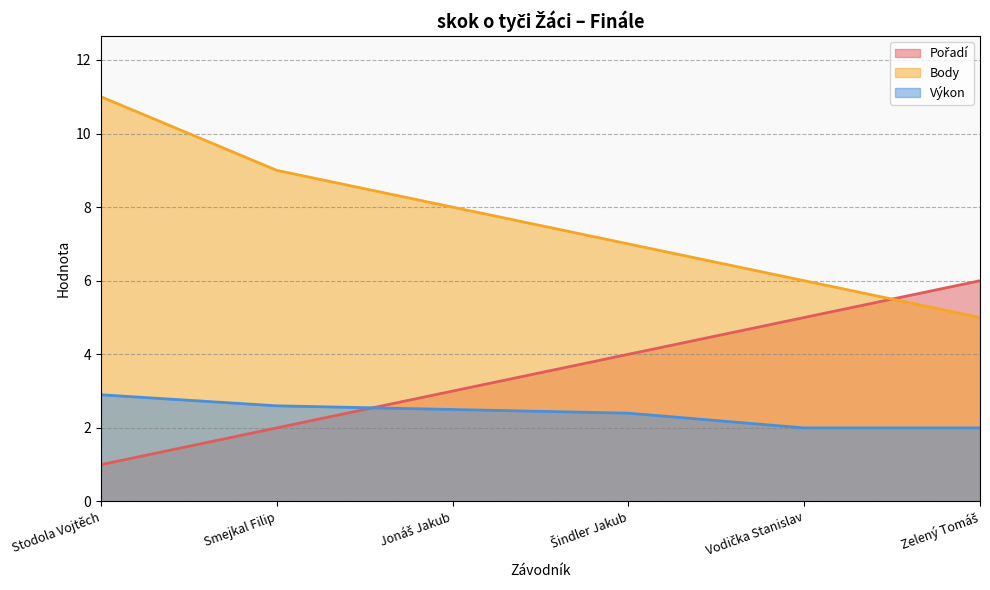

What is the greatest value displayed?

11.0